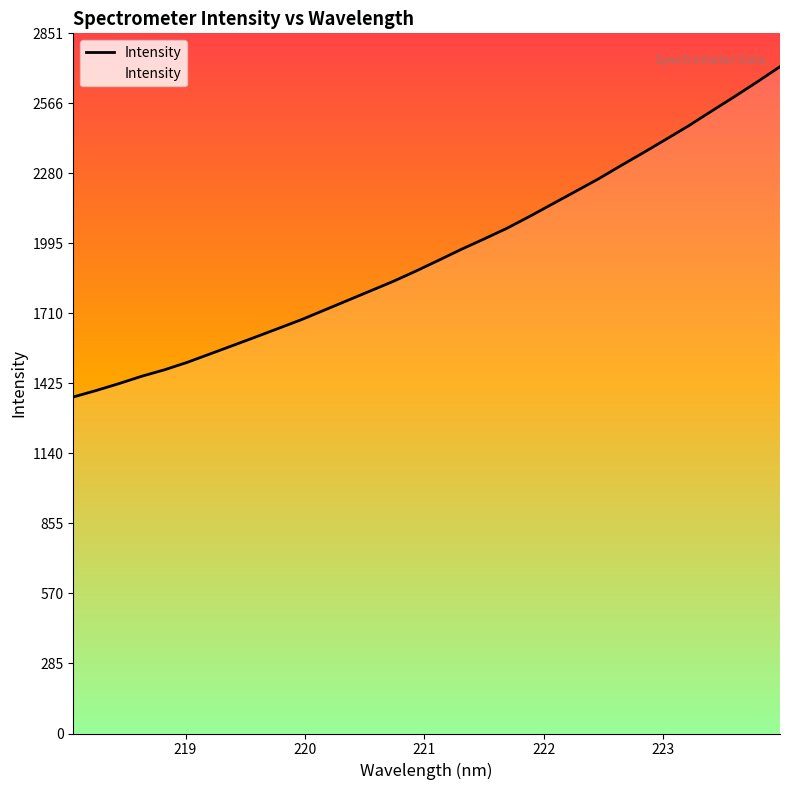

What is the maximum value shown in the chart?

2715.4